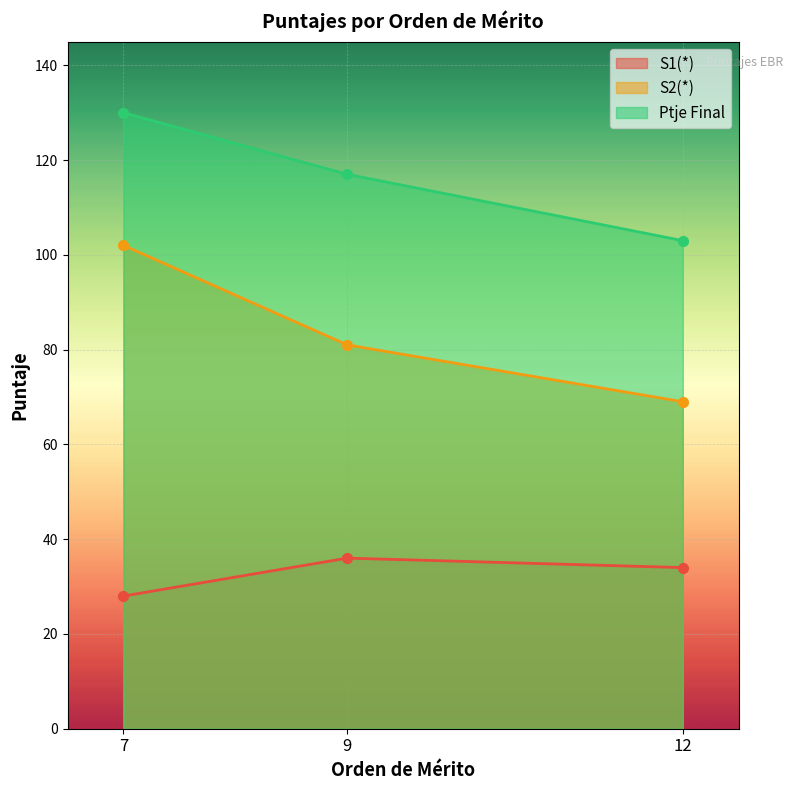

At 12, list the series in order from largest to smallest.

Ptje Final, S2(*), S1(*)